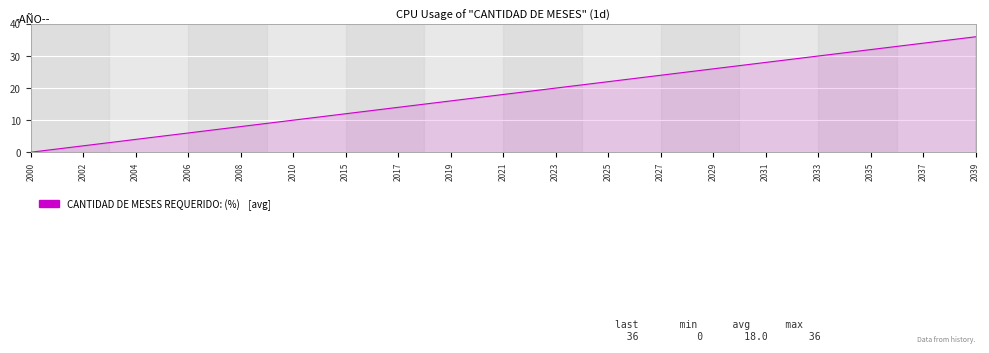

What is the greatest value displayed?

36